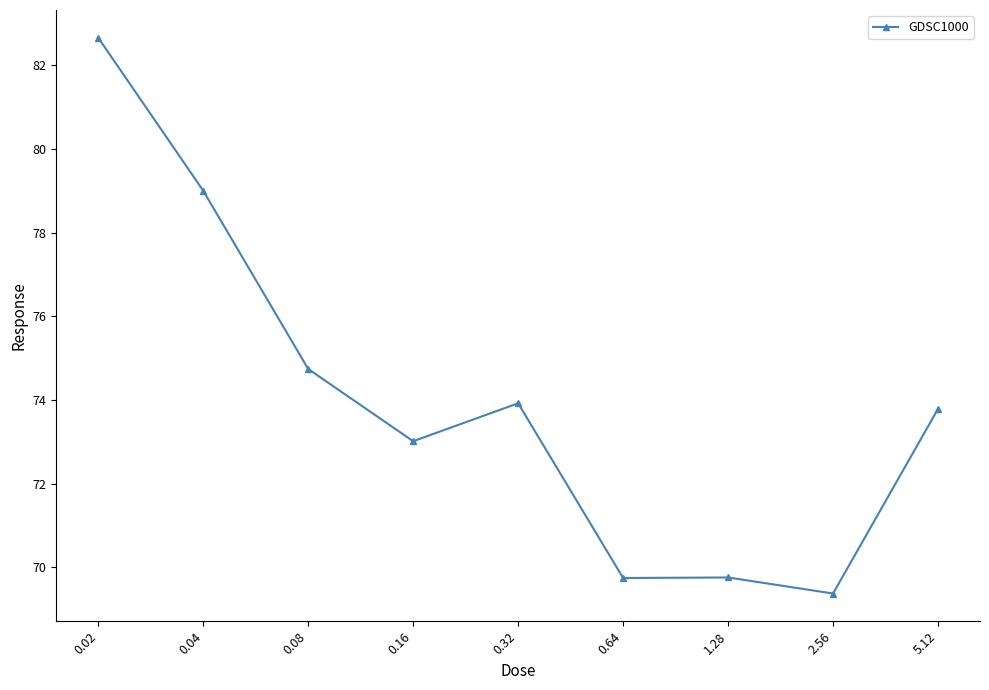

What is the difference between the maximum and minimum values?

13.3